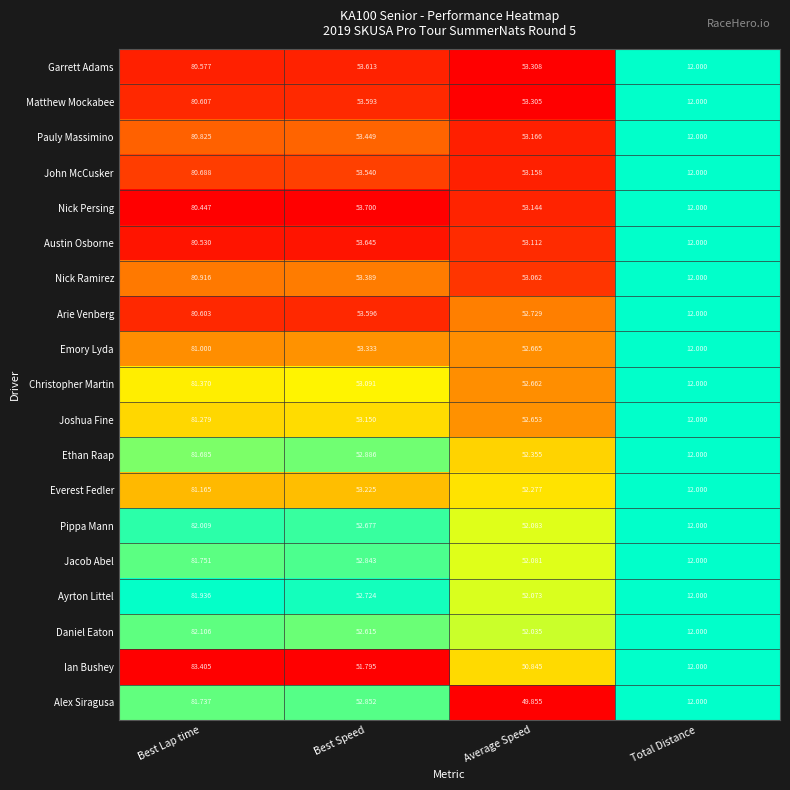

Where is Pauly Massimino nearest to the value 46?

Average Speed